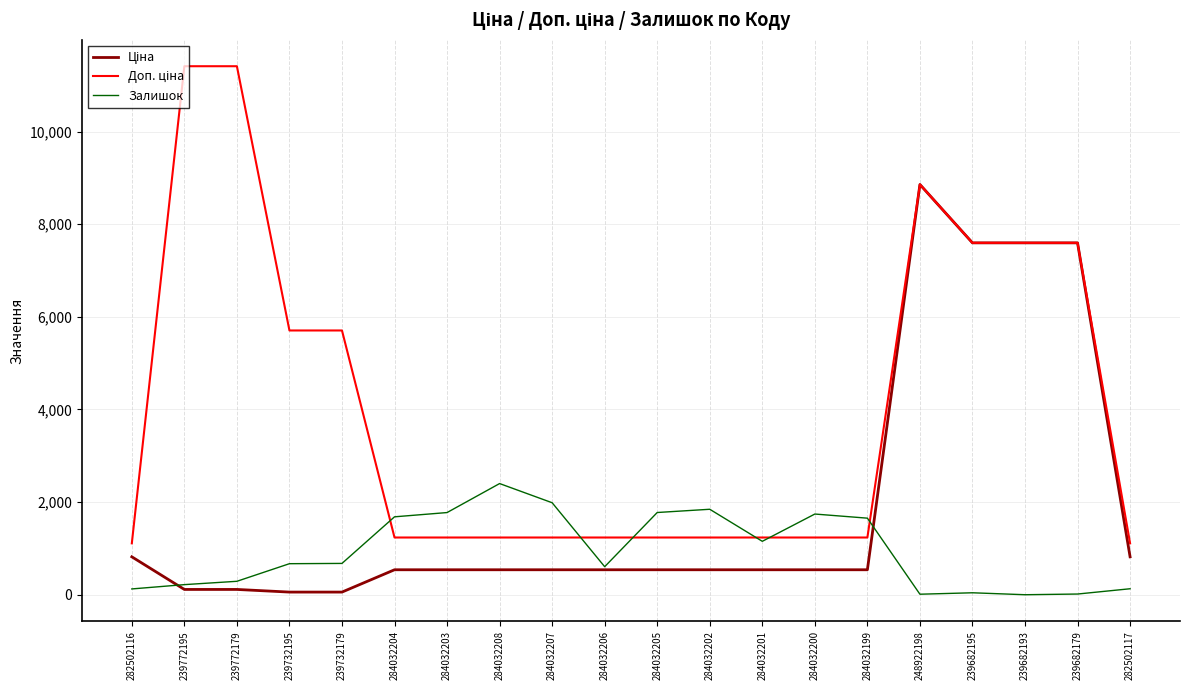

What is the spread (max minus min) of values at 284032205?

1236.0